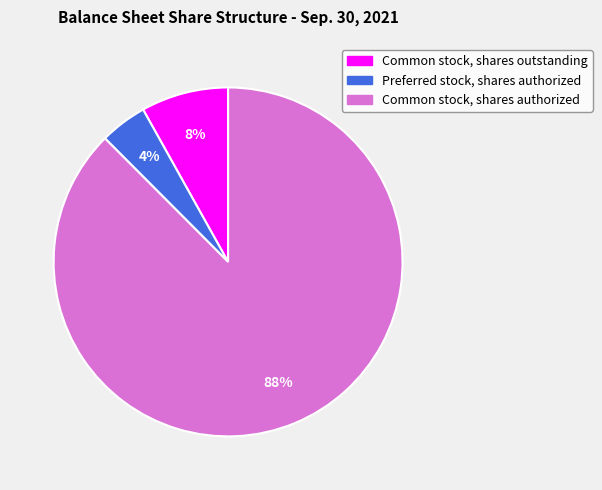

To the nearest percent, what is the combined percentage of Preferred stock, shares authorized and Common stock, shares authorized?

92%